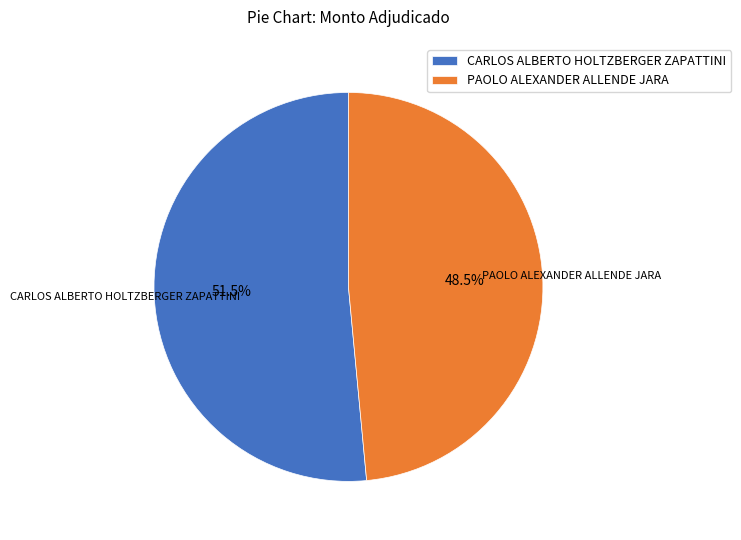

Combined, do PAOLO ALEXANDER ALLENDE JARA and CARLOS ALBERTO HOLTZBERGER ZAPATTINI account for over 50%?

Yes